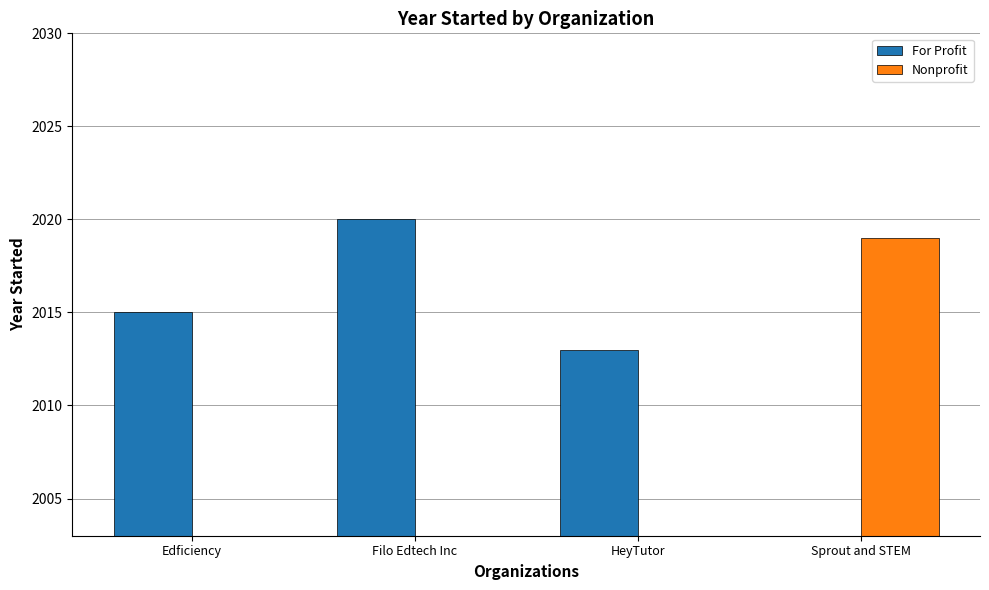

True or false: the data shows 3240 at Filo Edtech Inc.

False